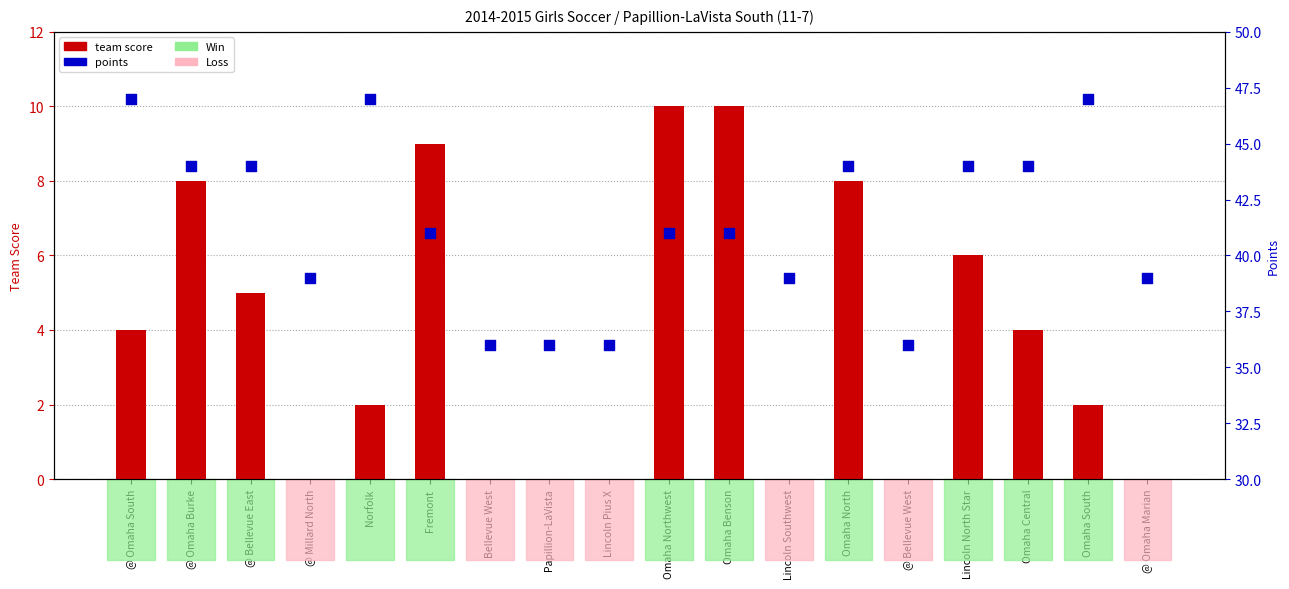

What are all the series names shown in the legend?

team score, points